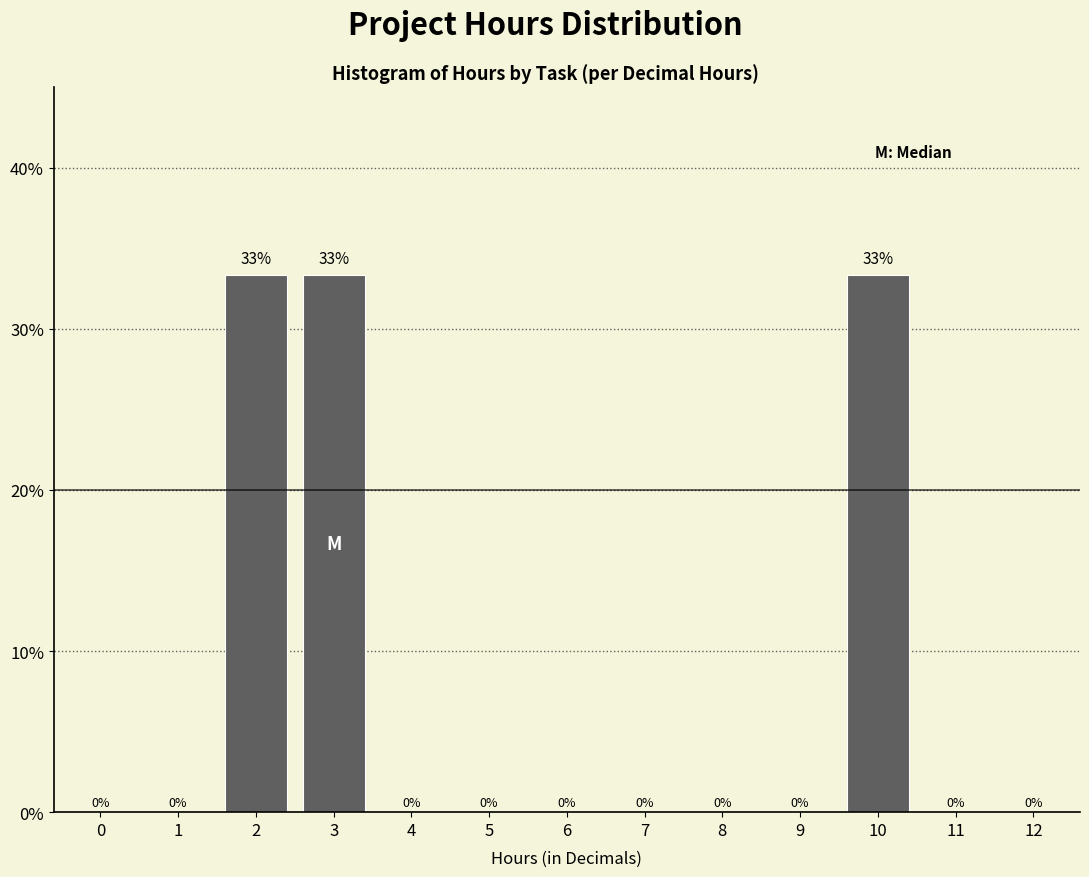

What is the approximate value at 10?

33.3